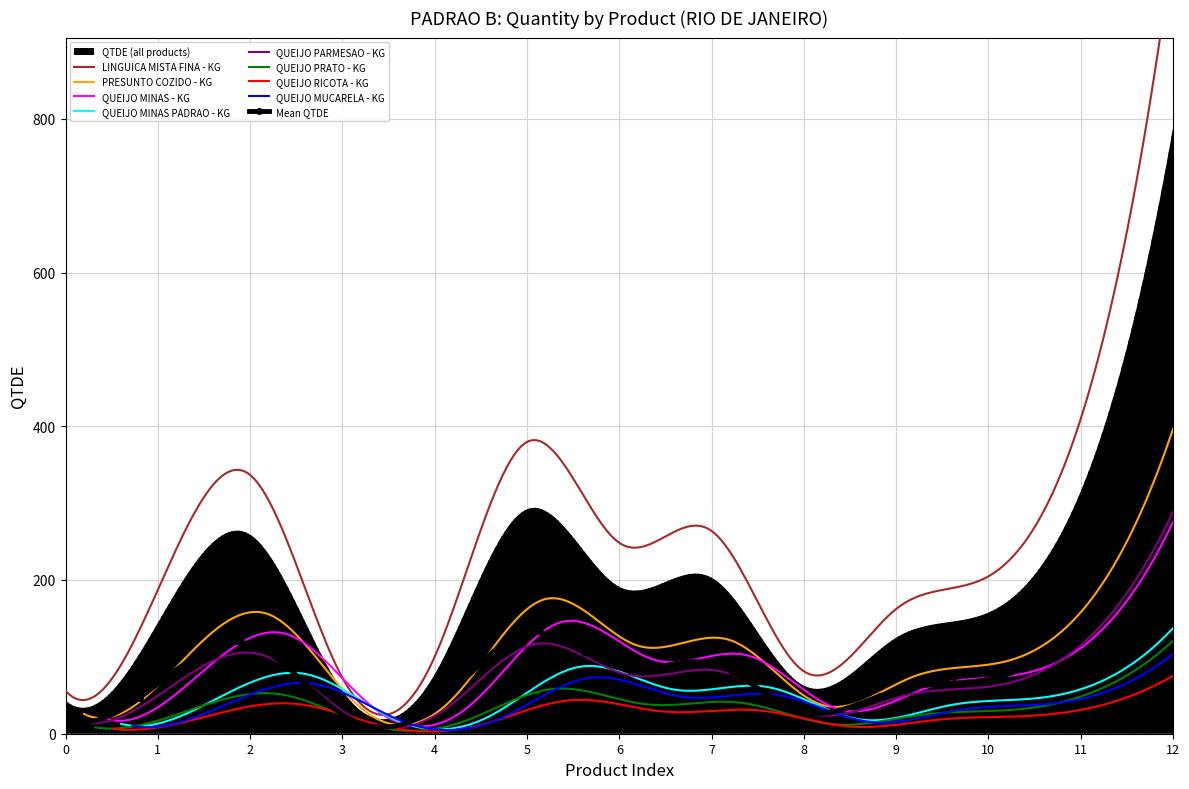

What is the highest value of the PRESUNTO COZIDO - KG series?

396.2